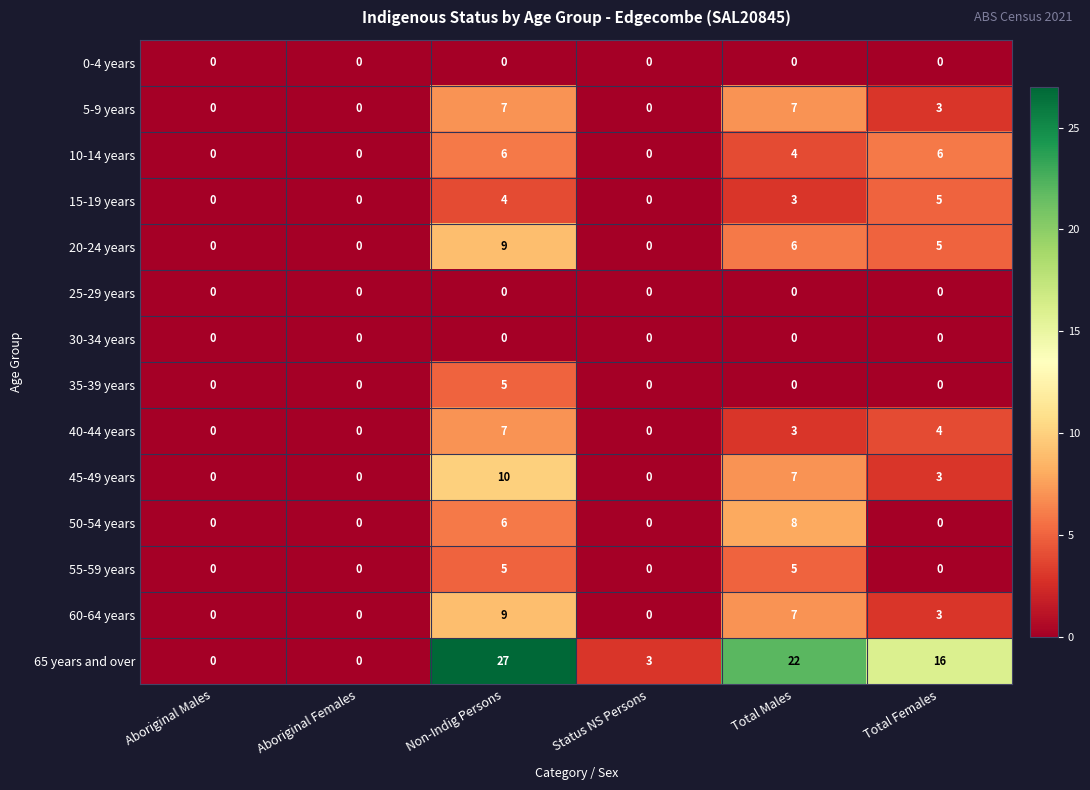

What is the average value of the 10-14 years series?

3